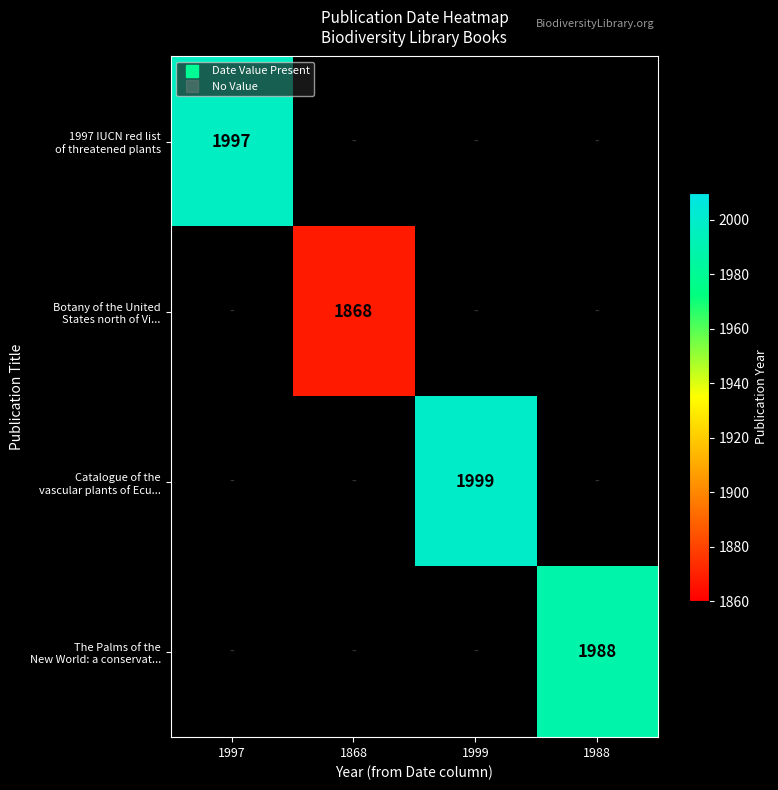

True or false: 1997 IUCN red list of threatened plants has a value of 0 at 1988.

True